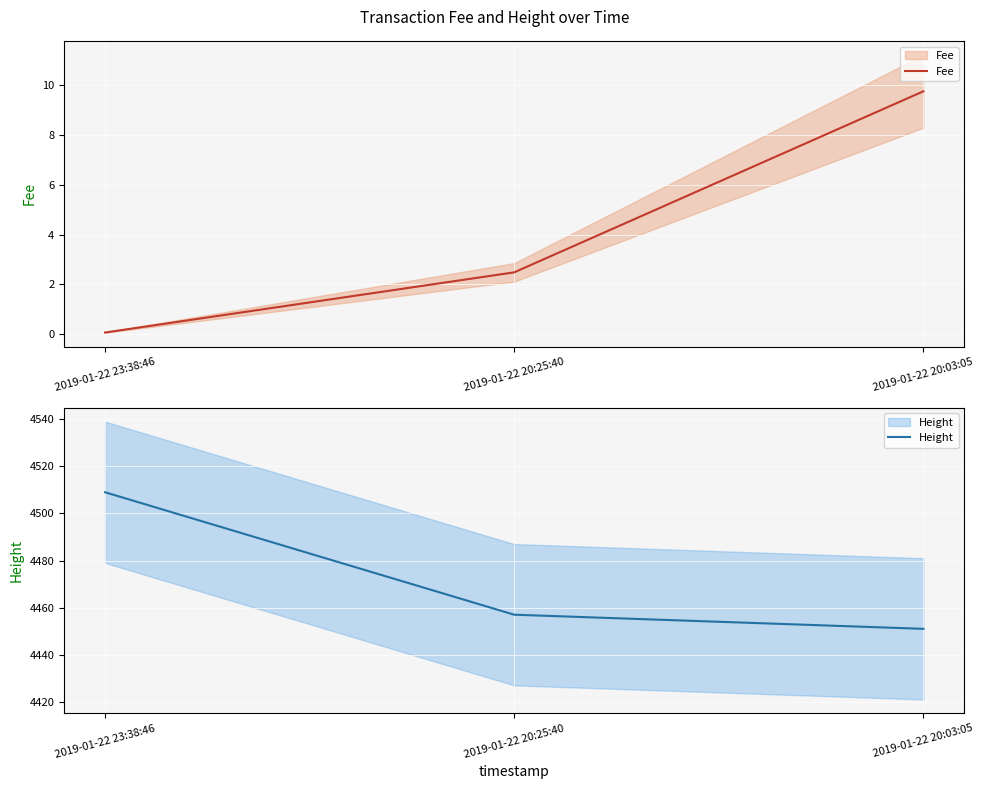

How many lines are shown in the chart?

2